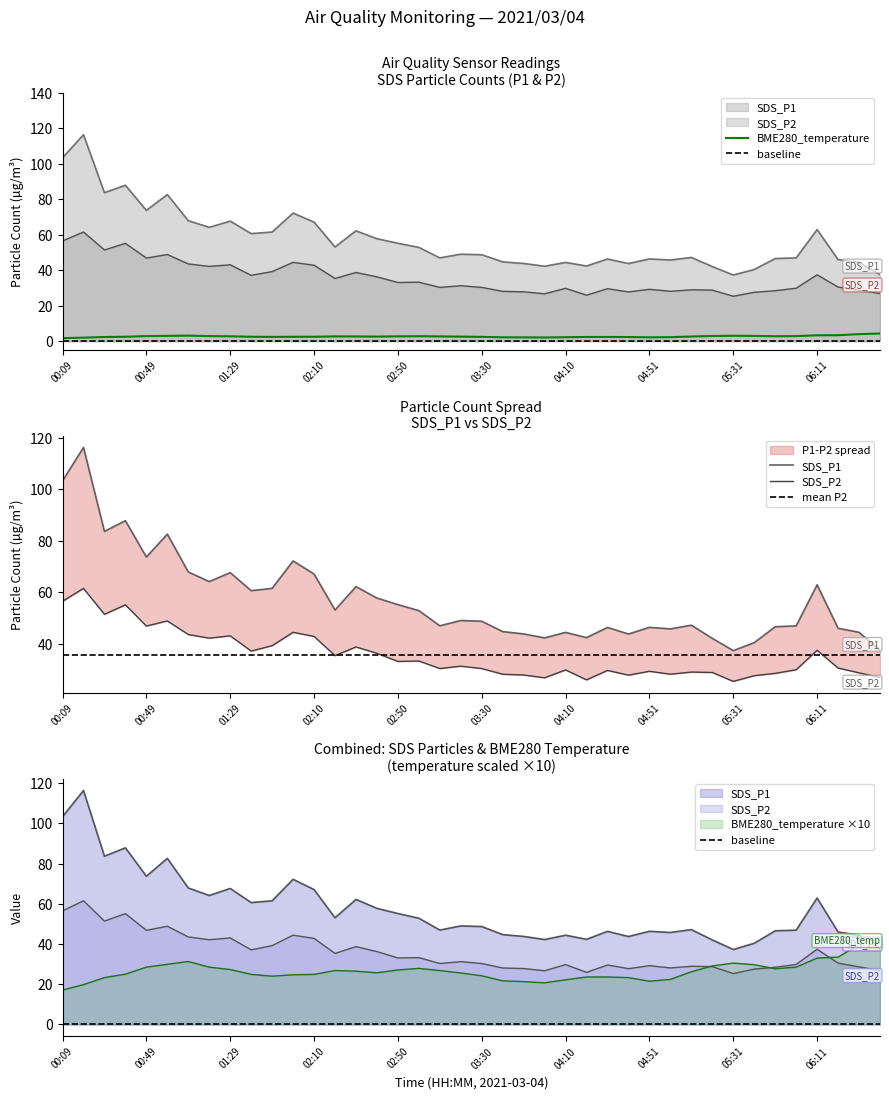

What is the smallest value displayed?

1.7